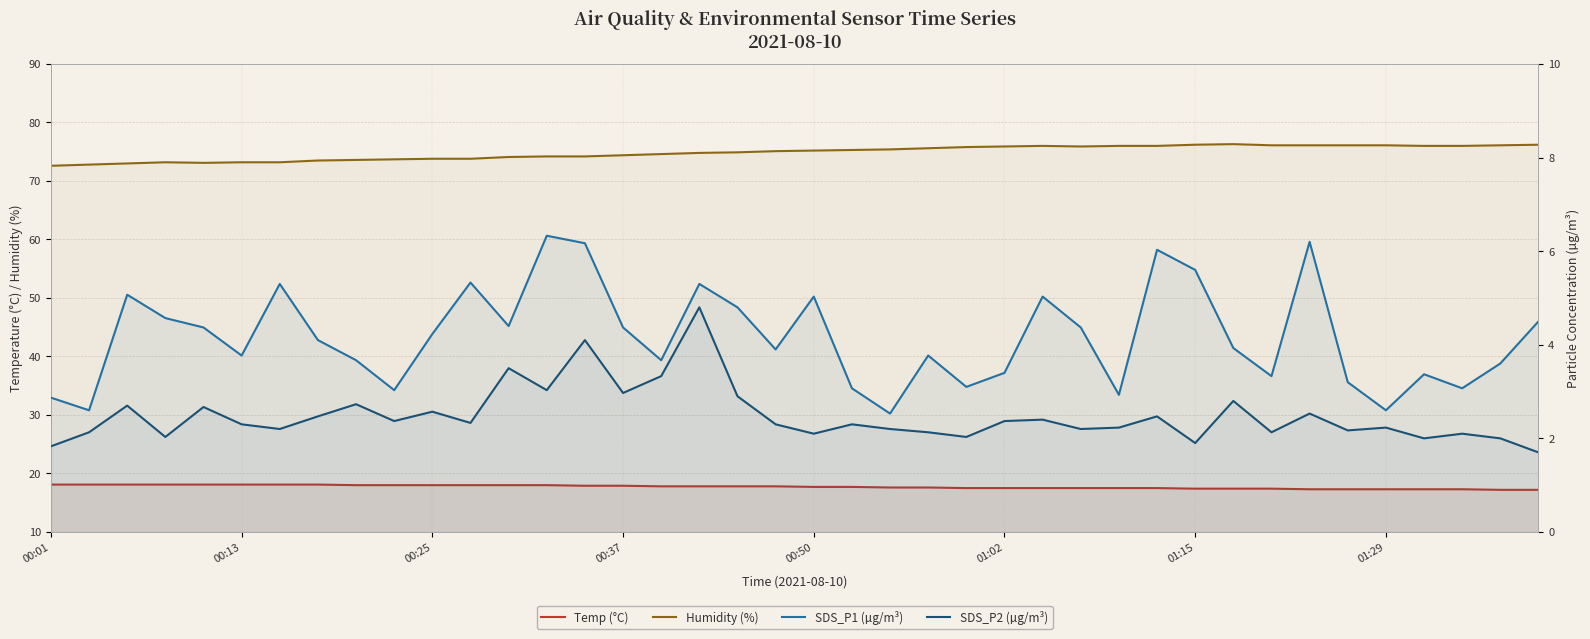

Is the value of Humidity (%) at 01:02 greater than the value of SDS_P2 (µg/m³) at 23?

Yes